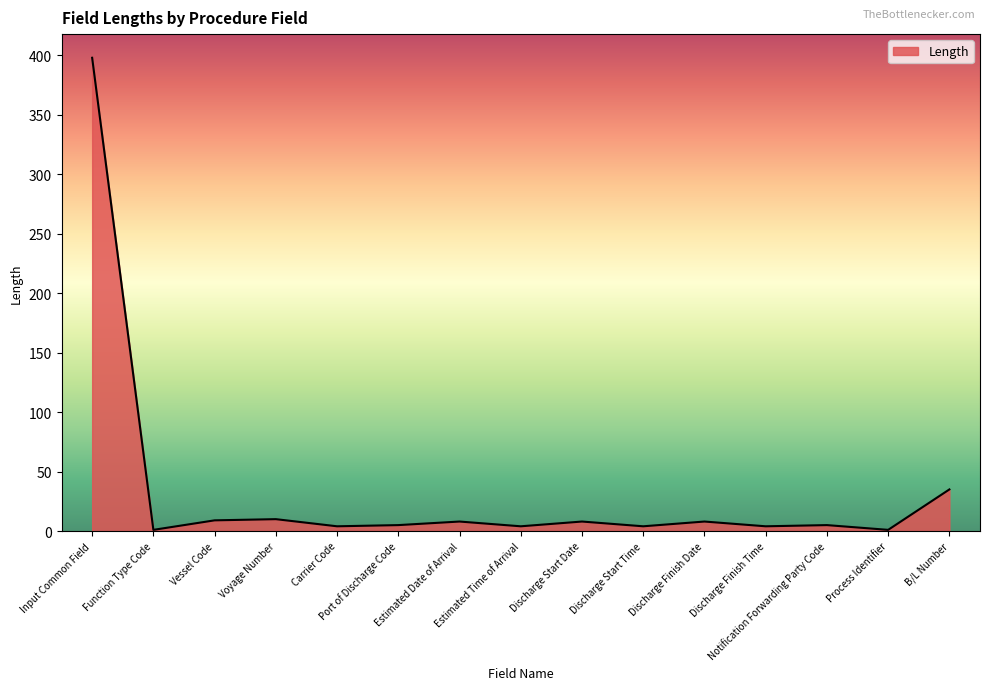

What is the difference between the maximum and minimum values?

397